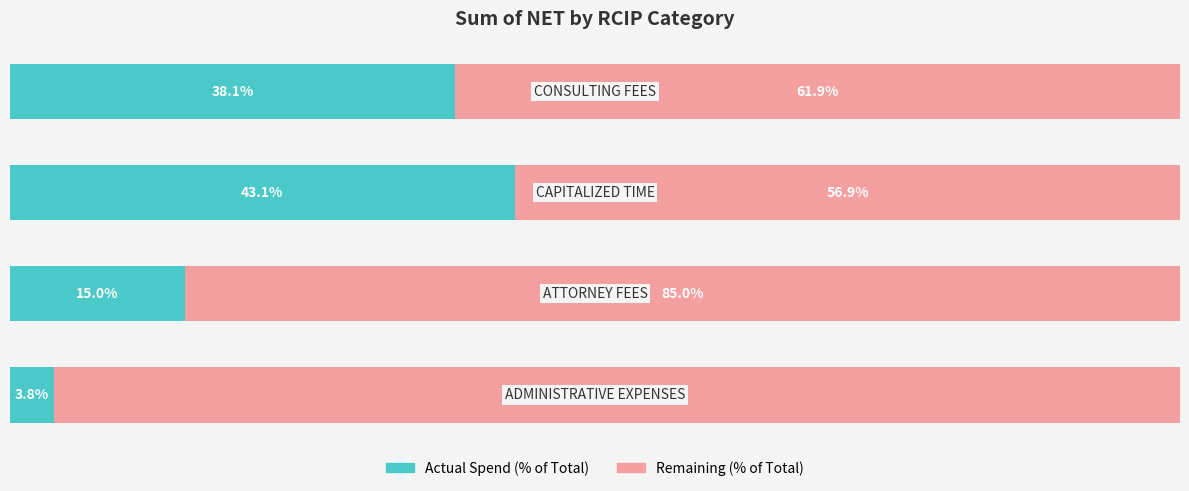

What is the value of the Actual Spend (% of Total) bar at the 2nd from the left?

15.0